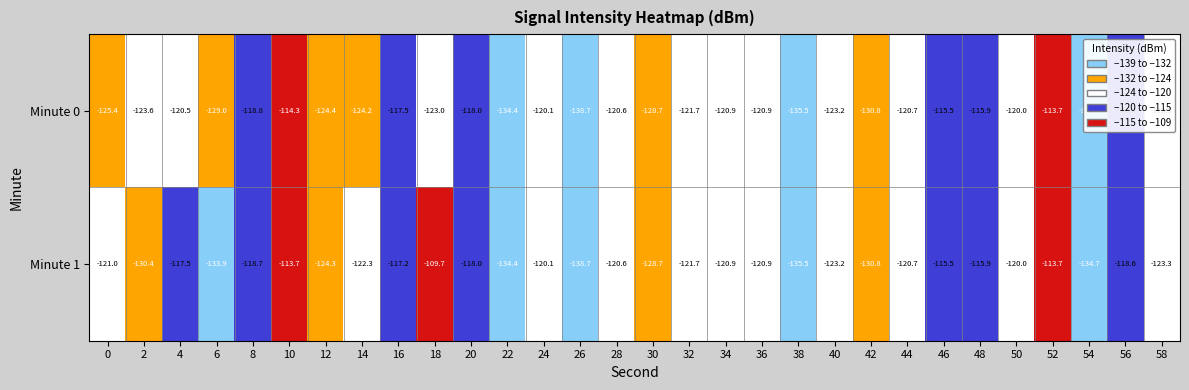

Rank the series by their maximum value, from lowest to highest.

Minute 0, Minute 1